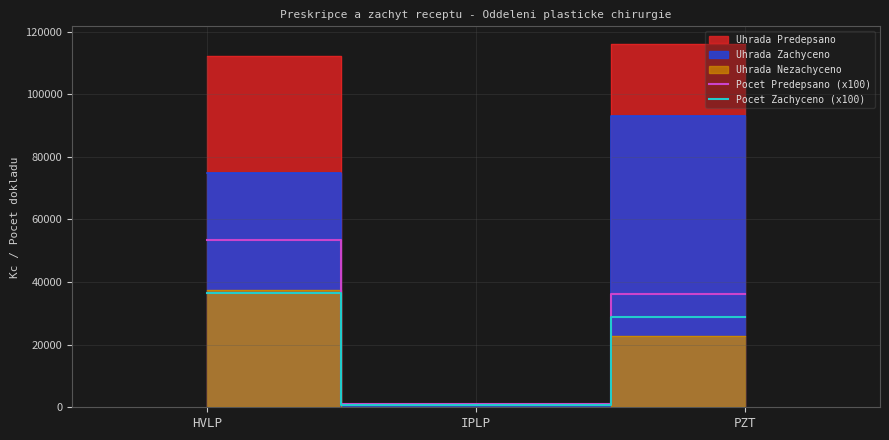

What is the label of the 3rd point from the right?

HVLP